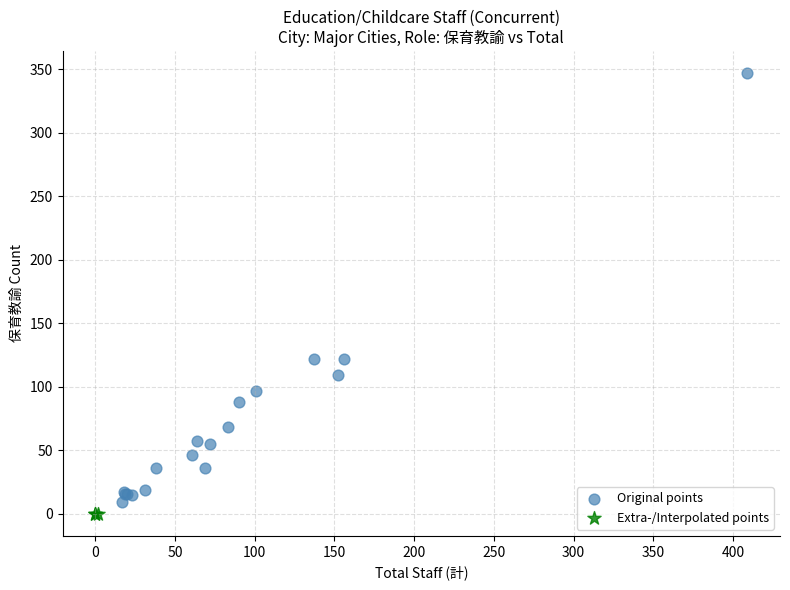

Which series reaches the maximum Y coordinate?

Original points